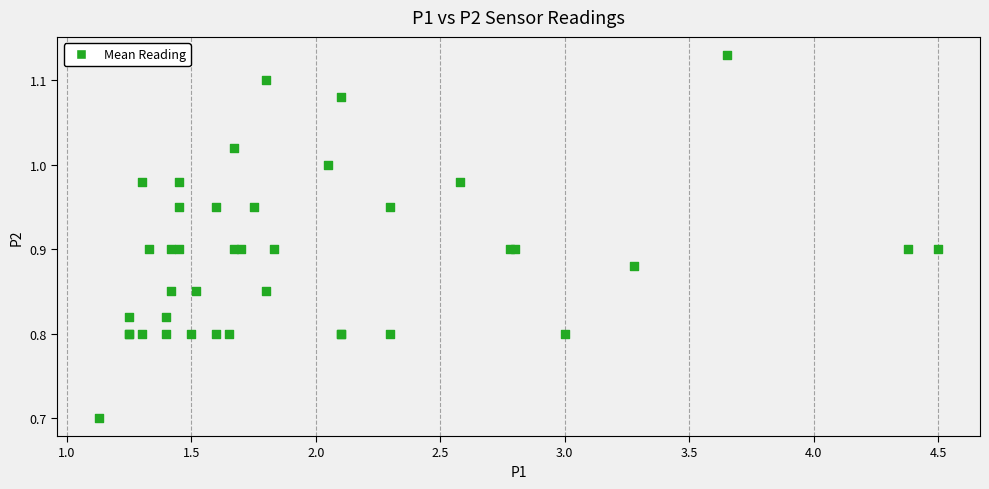

What Y value in the scatter plot is closest to 0?

0.7